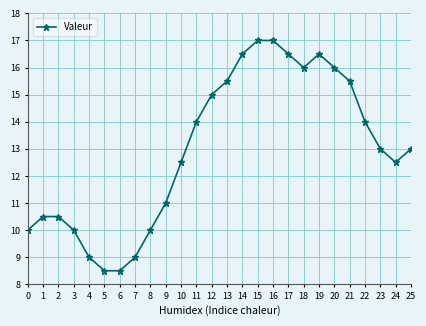

What is the value of the 21st point from the left?

16.0